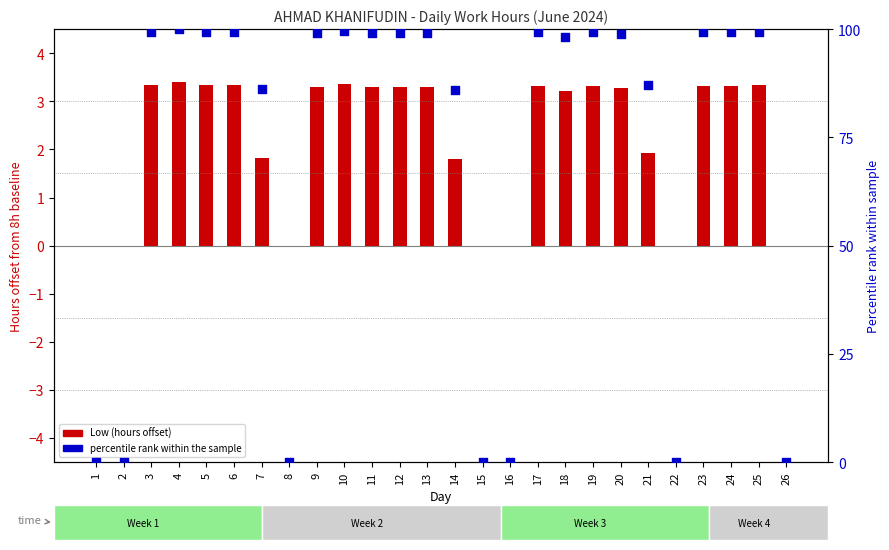

What is the total value across all series at 24?

102.6